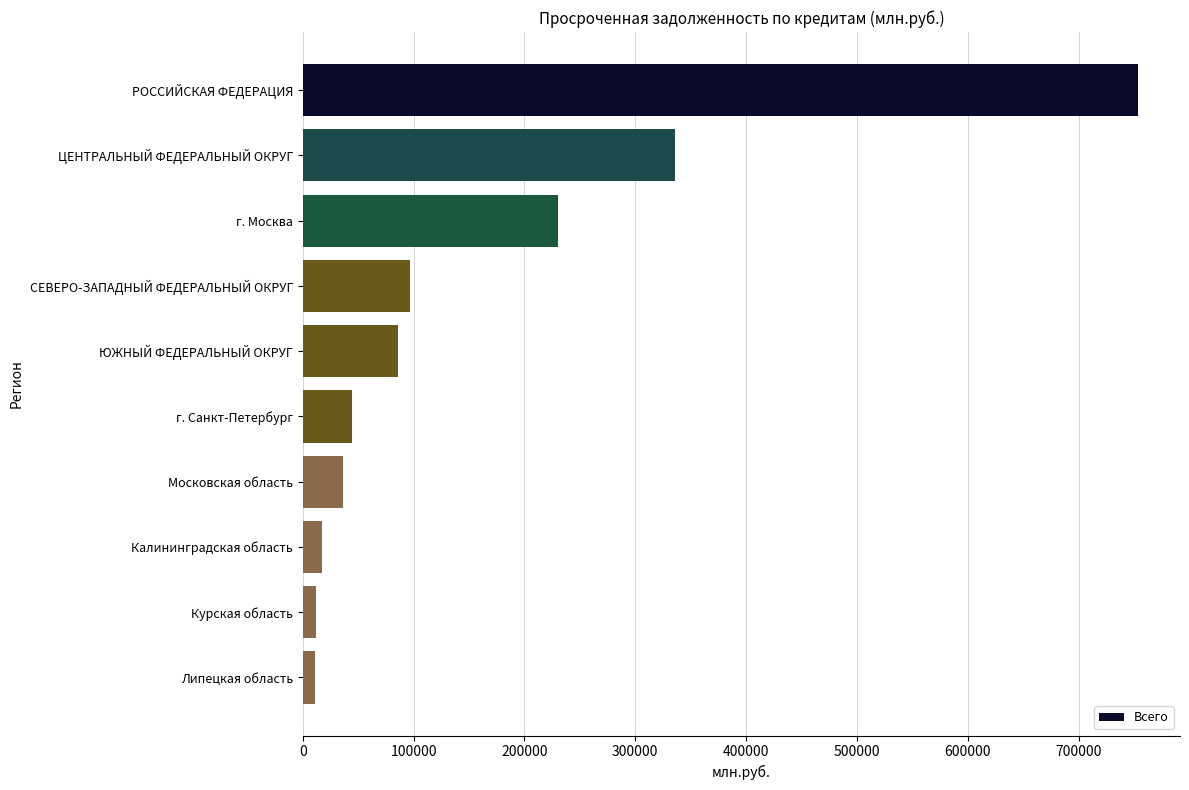

At which label is the value closest to 382328?

ЦЕНТРАЛЬНЫЙ ФЕДЕРАЛЬНЫЙ ОКРУГ